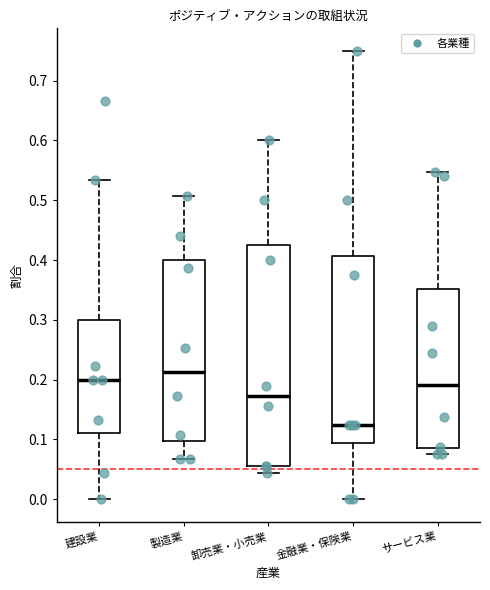

Reading left to right, transcribe this box plot: for each box, give where its median line is, the range the box spans, and where its two whiskers end, as read against the y-axis. The values are not printed on the chart, so give them approximately, as read against the axis.

建設業: median 0.20, box 0.11 to 0.30, whiskers 0.00 to 0.53
製造業: median 0.21, box 0.10 to 0.40, whiskers 0.07 to 0.51
卸売業・小売業: median 0.17, box 0.06 to 0.43, whiskers 0.04 to 0.60
金融業・保険業: median 0.13, box 0.09 to 0.41, whiskers 0.00 to 0.75
サービス業: median 0.19, box 0.08 to 0.35, whiskers 0.08 (just below the box's lower edge) to 0.55